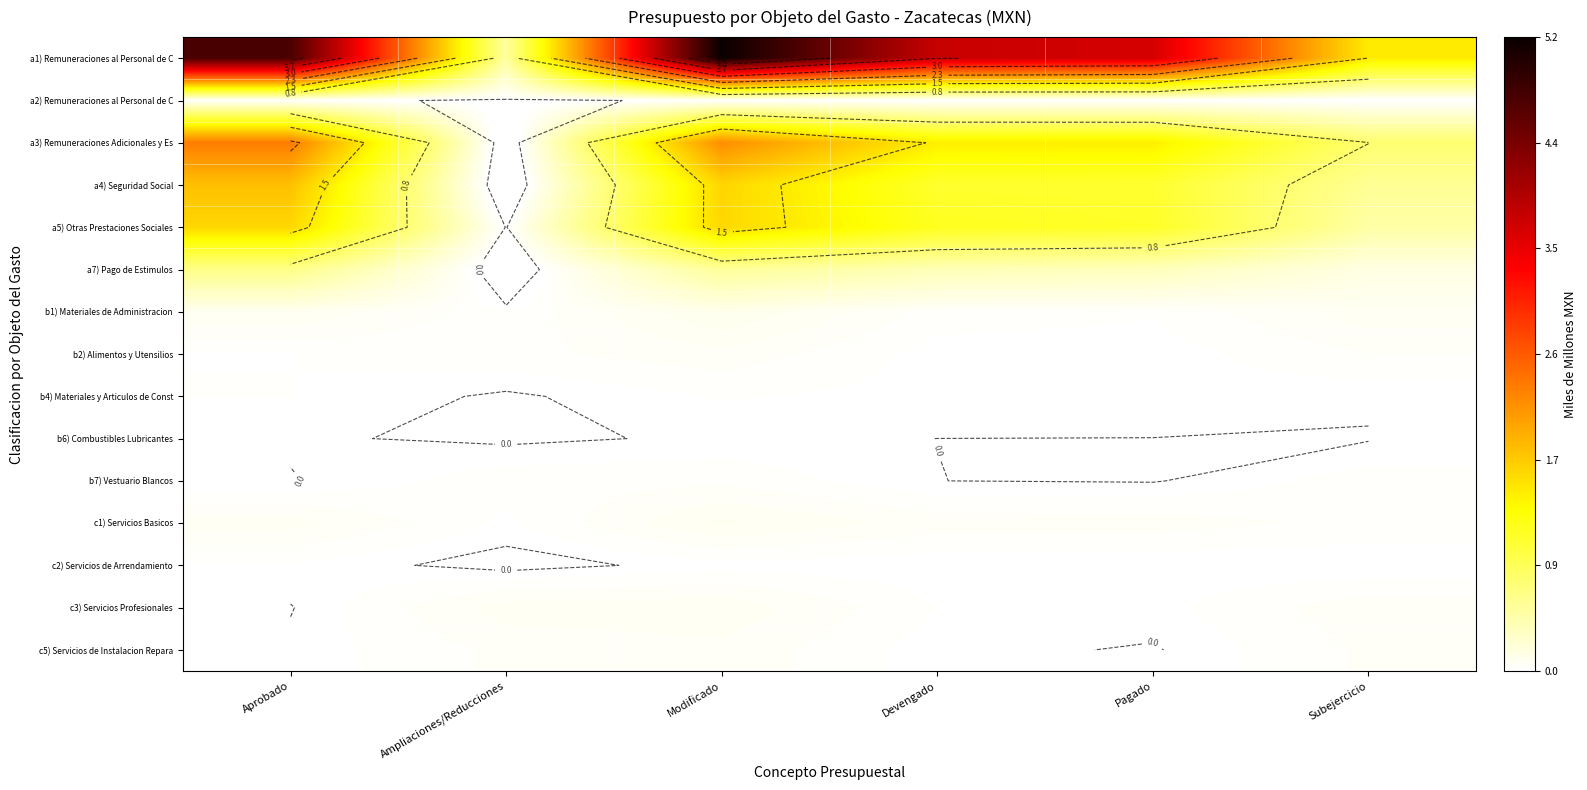

What is the difference between the highest and lowest values at Modificado?

5.2